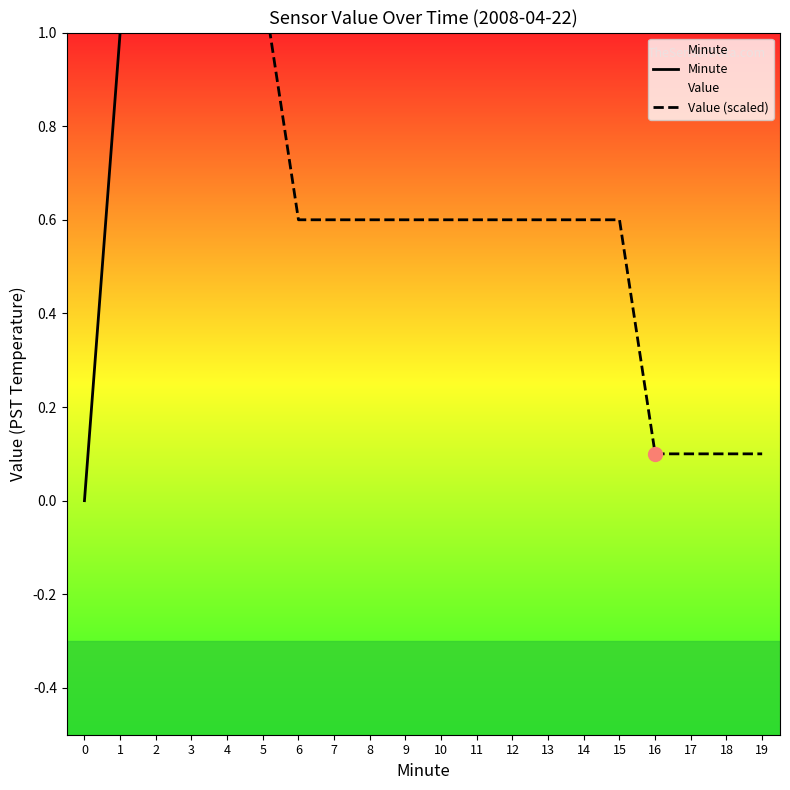

At which category is the sum across all series the highest?

19